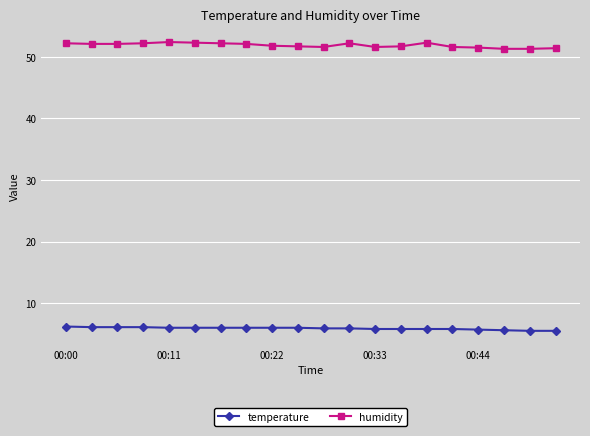

At how many categories does at least one series exceed 35?

20